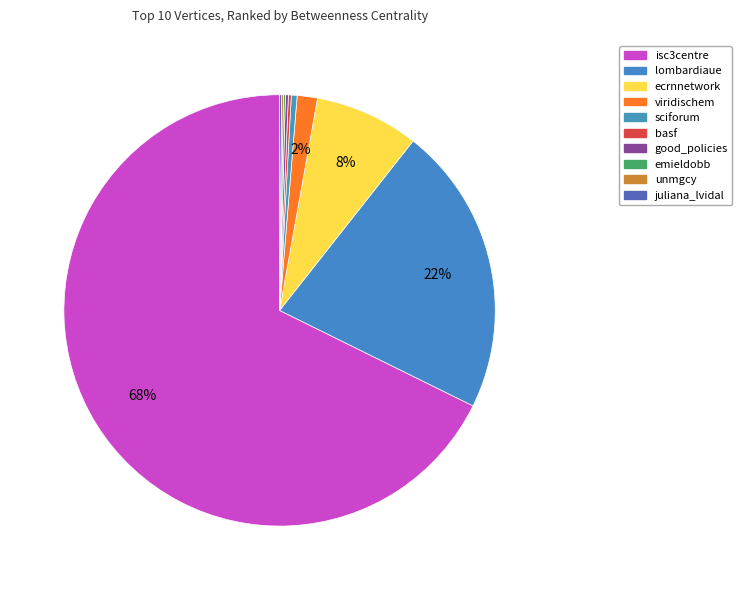

How many slices are in this pie chart?

10